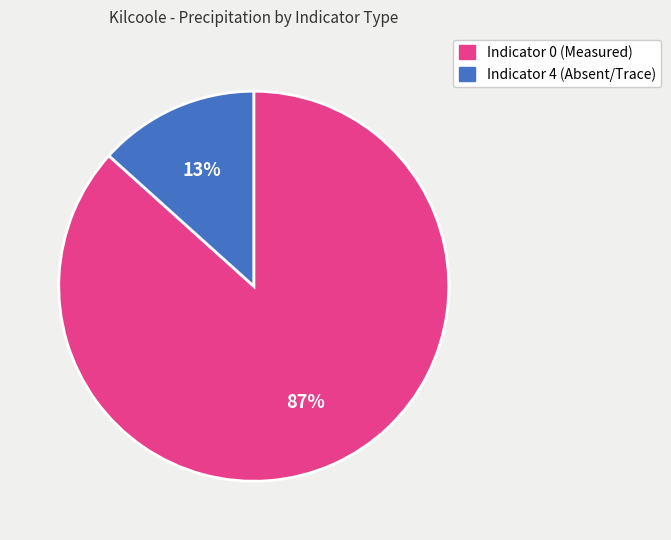

How many segments does this pie chart have?

2